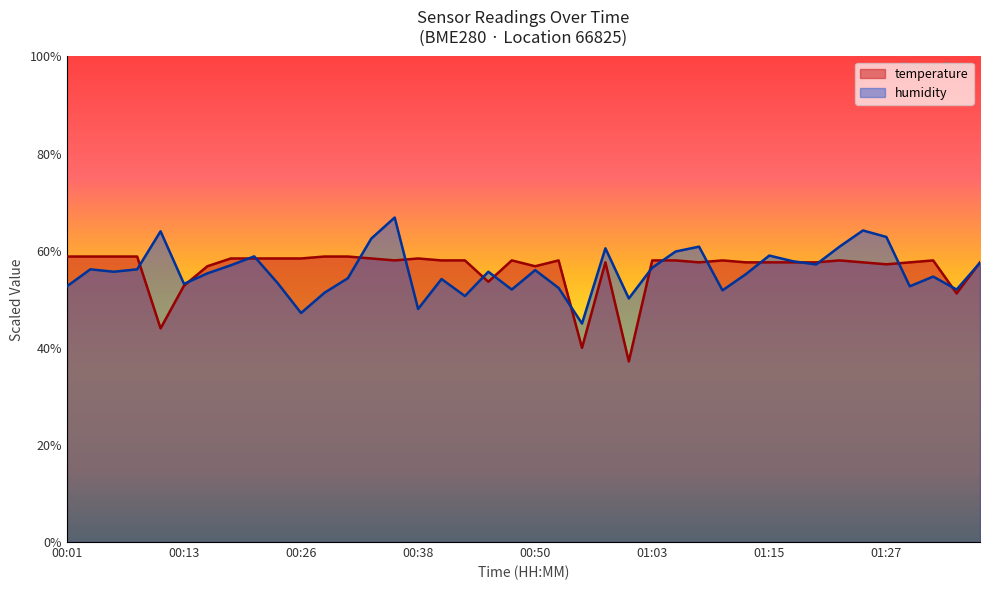

What is the value of the humidity point at the 15th from the left?

66.8